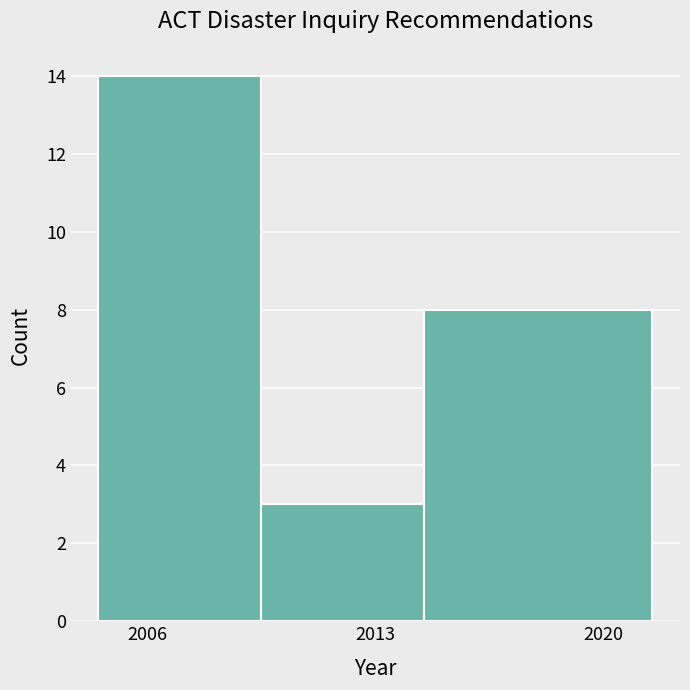

Reading left to right, list every bar in this chart as the range it spans on the x-axis followed by its height. Neither the bar edges nor the heights are printed on the chart, so give them approximately, as read against the axes.

2004.5 to 2009.5: 14
2009.5 to 2014.5: 3
2014.5 to 2021.5: 8